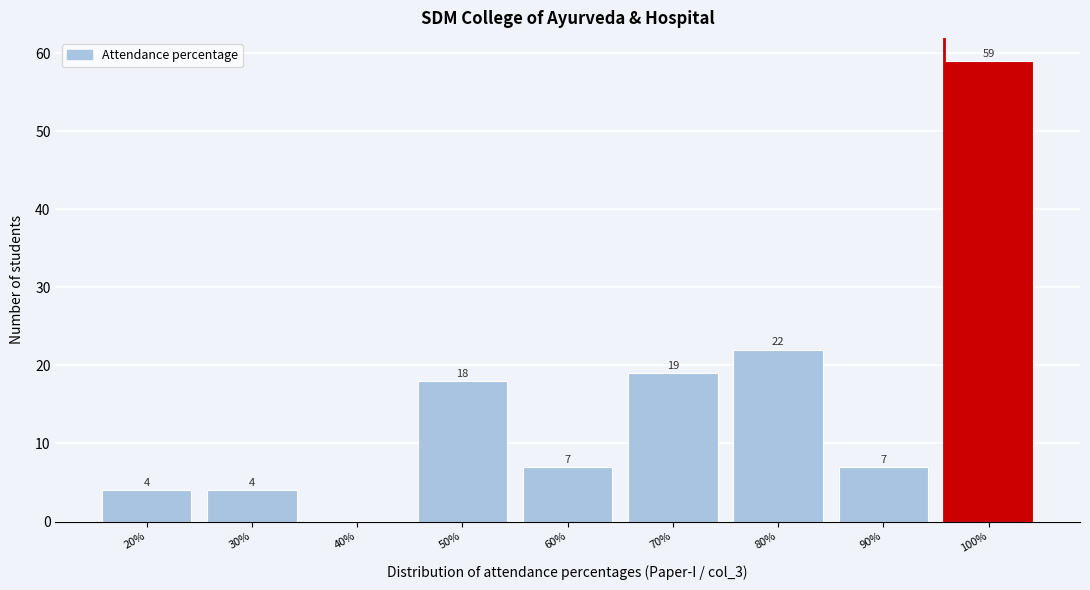

Reading right to left, transcribe all the data shown in this chart.

100%=59	90%=7	80%=22	70%=19	60%=7	50%=18	40%=0	30%=4	20%=4